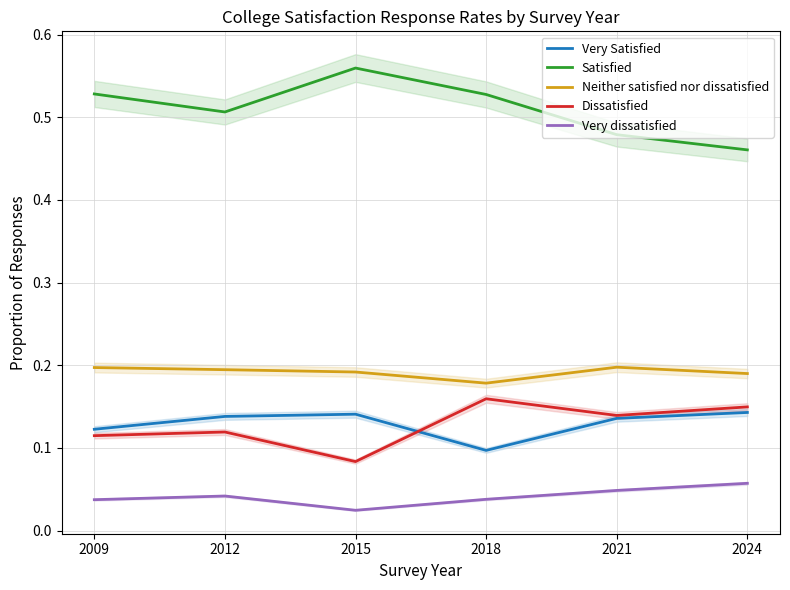

In Dissatisfied, how many points are higher than both neighbors (excluding endpoints)?

2